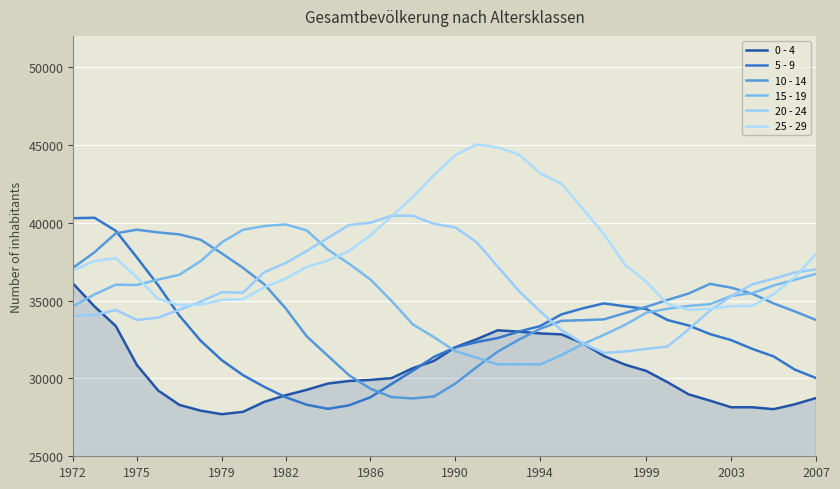

How many times do 0 - 4 and 20 - 24 cross each other?

3